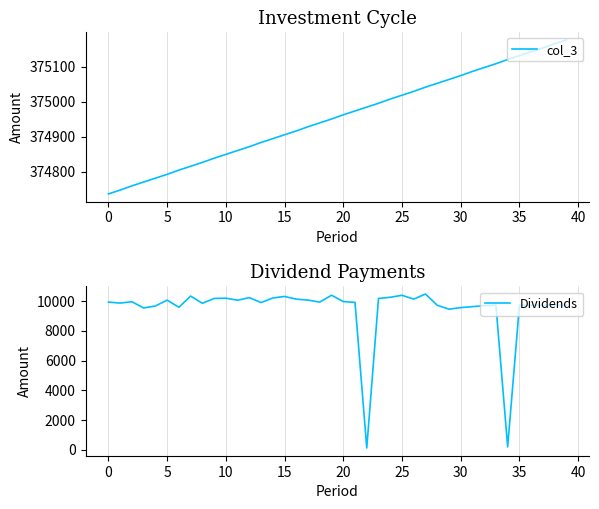

Which category has the highest value across all series?

39